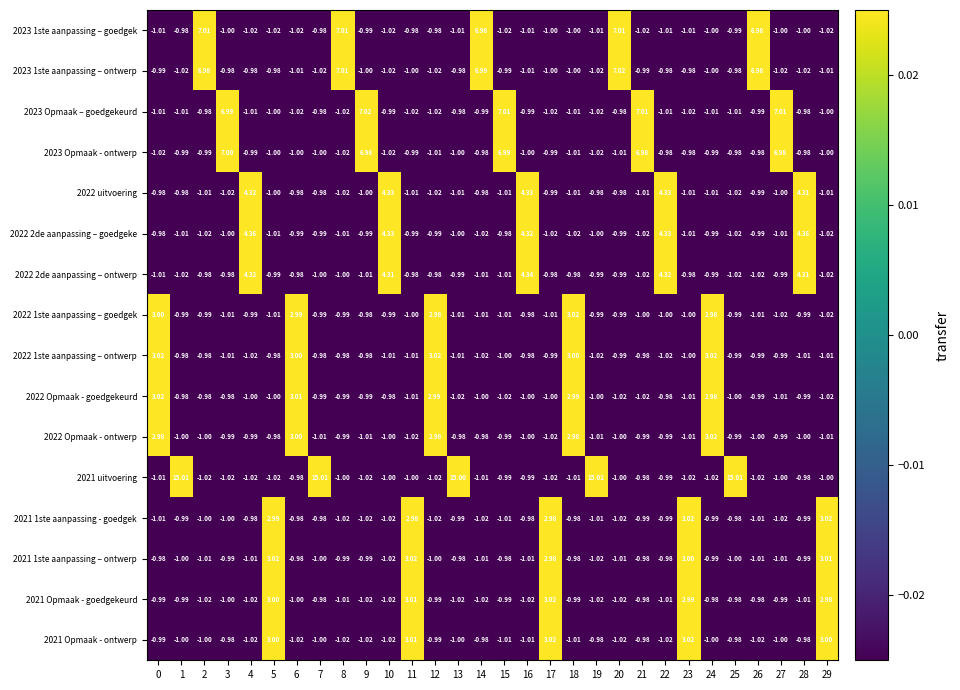

Is the value of 2022 uitvoering at 2 greater than the value of 2021 uitvoering at 3?

Yes